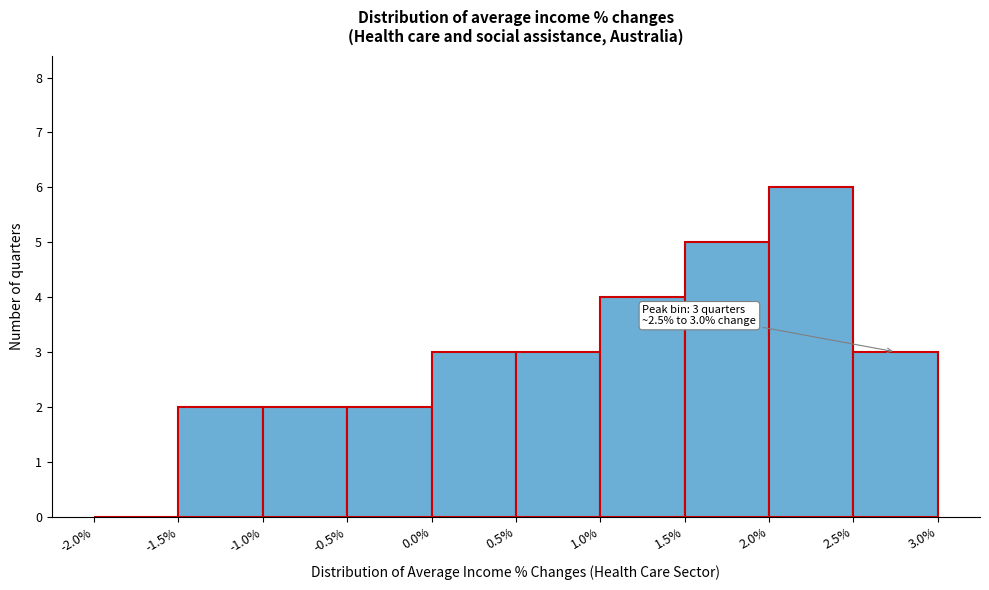

Over which range of the x-axis is the bar tallest?

2.0% to 2.5%